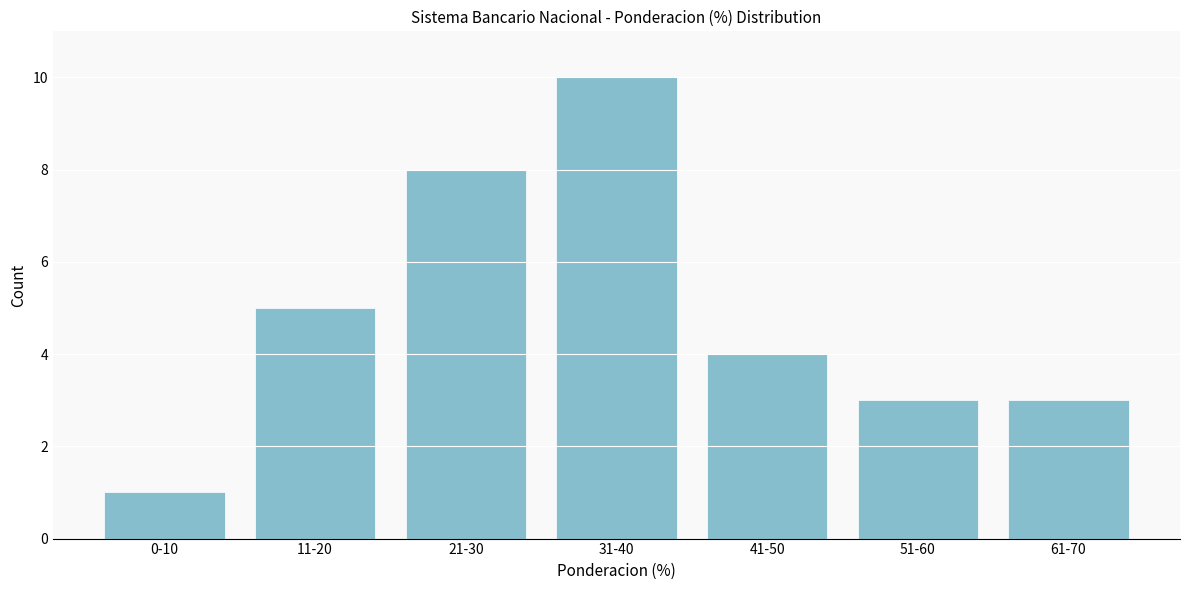

Reading left to right, transcribe all the data shown in this chart.

0-10=1	11-20=5	21-30=8	31-40=10	41-50=4	51-60=3	61-70=3